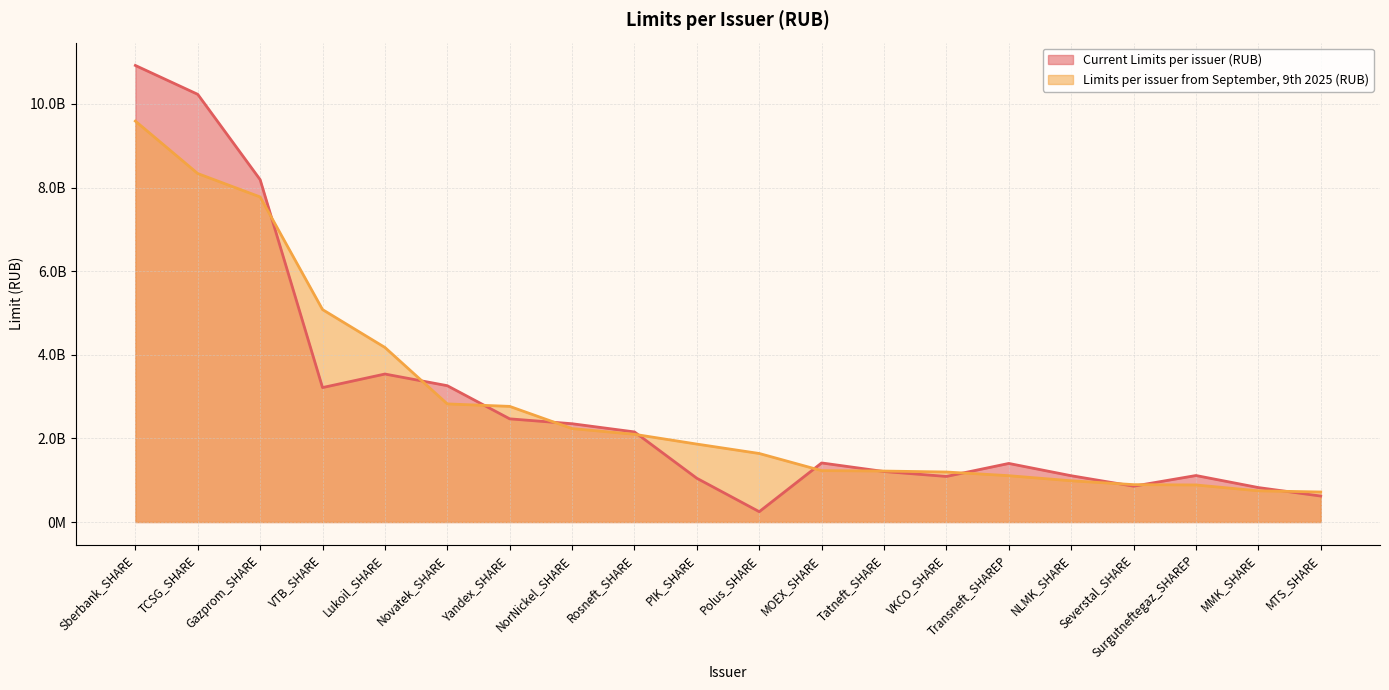

How many data points in Limits per issuer from September, 9th 2025 (RUB) are less than 1864000000?

10